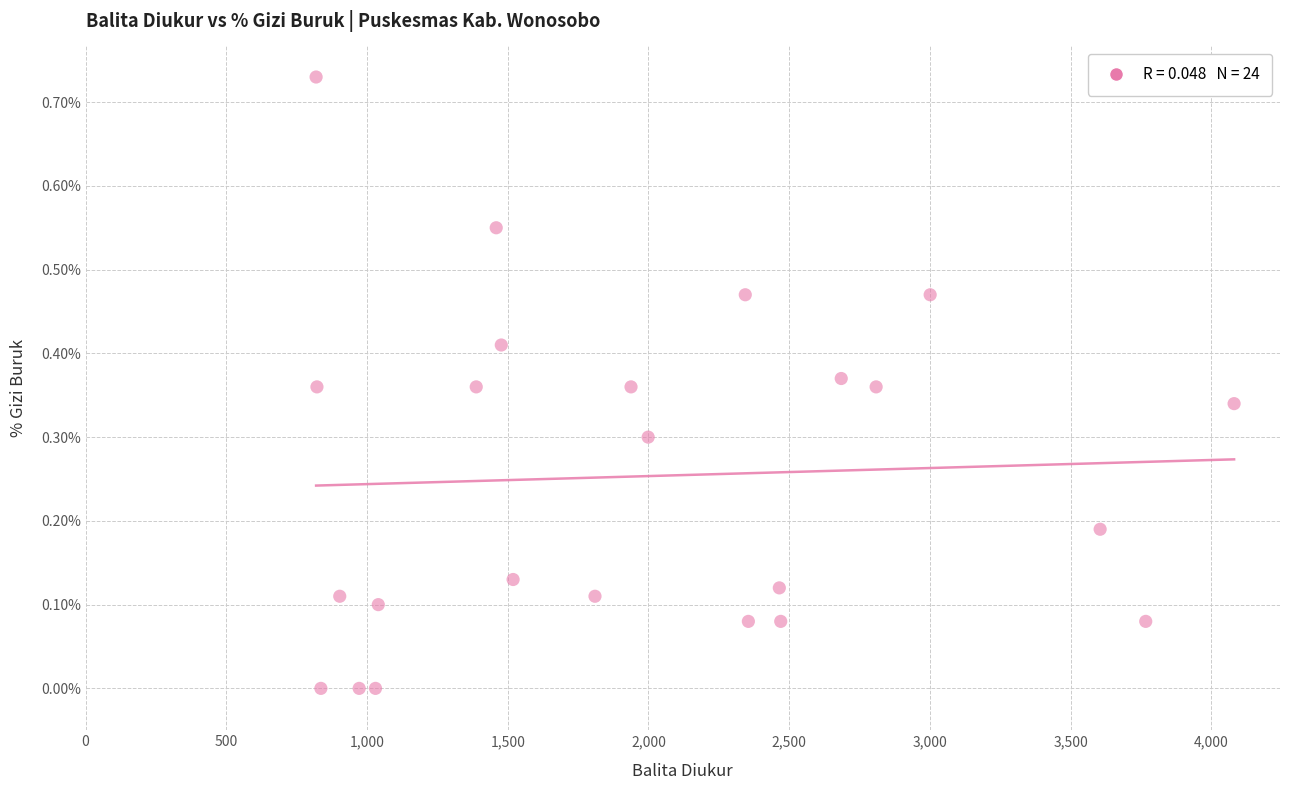

What is the range of X values (max minus min)?

3262.0